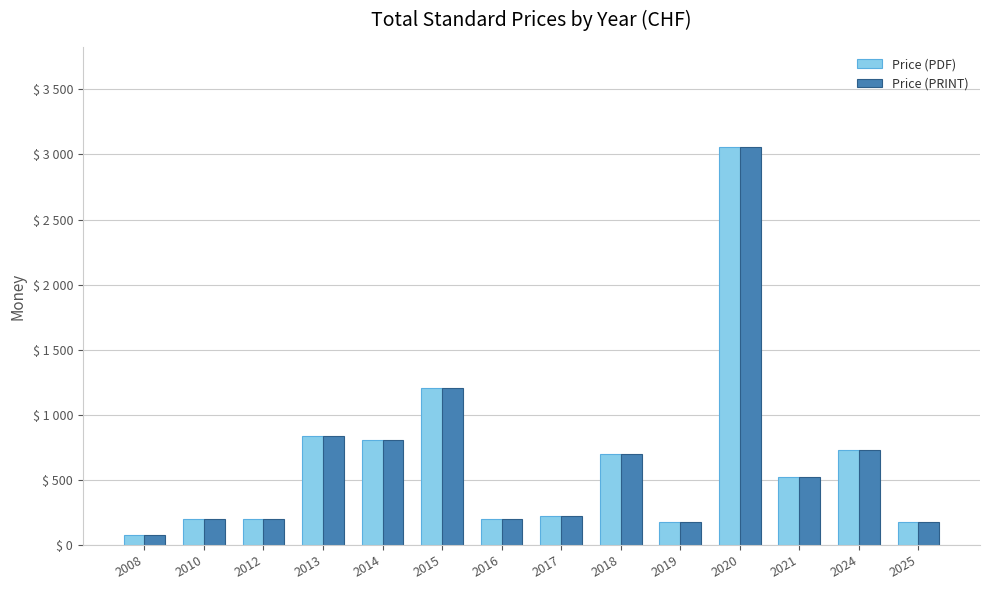

Is the value of Price (PDF) at 2010 greater than the value of Price (PRINT) at 2025?

Yes